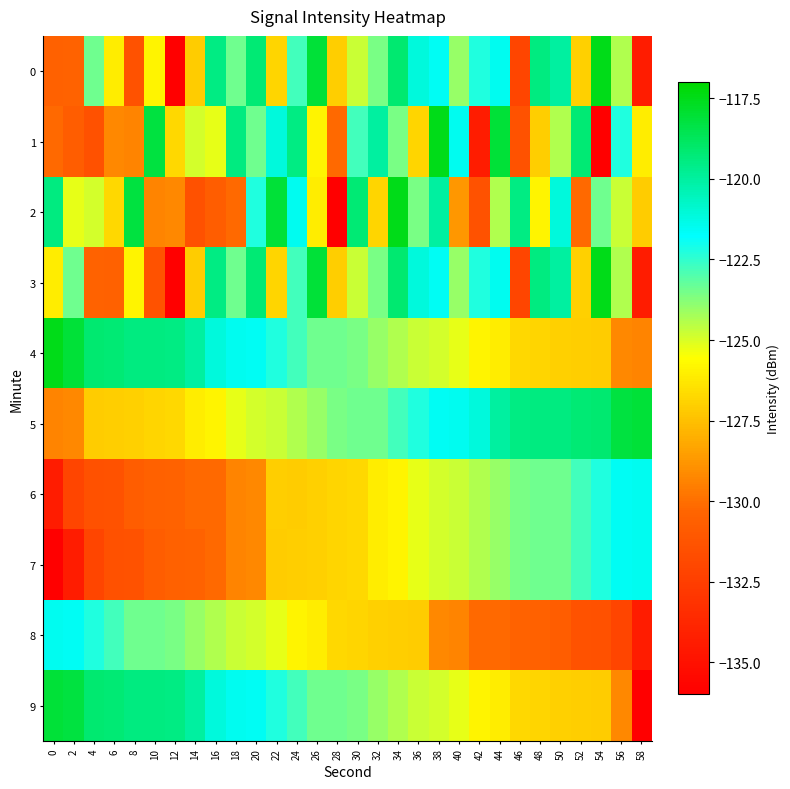

Reading right to left, transcribe all the data shown in this chart.

0: 58=-134.4	56=-124.4	54=-117.4	52=-127.0	50=-120.0	48=-119.4	46=-132.1	44=-121.5	42=-122.3	40=-124.0	38=-121.6	36=-121.1	34=-119.1	32=-123.5	30=-124.8	28=-127.0	26=-118.1	24=-122.7	22=-126.9	20=-119.2	18=-123.4	16=-119.5	14=-127.2	12=-136.1	10=-125.9	8=-131.3	6=-126.1	4=-123.4	2=-130.5	0=-130.5
1: 58=-126.1	56=-122.3	54=-136.1	52=-119.2	50=-124.4	48=-127.0	46=-131.3	44=-118.1	42=-134.4	40=-121.5	38=-117.4	36=-126.9	34=-123.5	32=-120.0	30=-122.7	28=-130.2	26=-125.9	24=-119.5	22=-121.1	20=-123.4	18=-119.4	16=-125.2	14=-124.9	12=-126.7	10=-118.2	8=-129.3	6=-129.2	4=-131.4	2=-130.8	0=-130.2
2: 58=-127.2	56=-124.8	54=-123.4	52=-130.2	50=-121.1	48=-125.9	46=-119.5	44=-124.4	42=-131.3	40=-128.7	38=-120.0	36=-123.5	34=-117.4	32=-126.9	30=-119.2	28=-136.1	26=-126.1	24=-121.5	22=-118.1	20=-122.3	18=-130.2	16=-130.8	14=-131.4	12=-129.2	10=-129.3	8=-118.2	6=-126.7	4=-124.9	2=-125.2	0=-119.4
3: 58=-134.4	56=-124.4	54=-117.4	52=-127.0	50=-120.0	48=-119.4	46=-132.1	44=-121.5	42=-122.3	40=-124.0	38=-121.6	36=-121.1	34=-119.1	32=-123.5	30=-124.8	28=-127.0	26=-118.1	24=-122.7	22=-126.9	20=-119.2	18=-123.4	16=-119.5	14=-127.2	12=-136.1	10=-131.3	8=-125.9	6=-130.5	4=-130.5	2=-123.4	0=-126.1
4: 58=-129.3	56=-129.2	54=-127.2	52=-127.0	50=-127.0	48=-126.9	46=-126.7	44=-126.1	42=-125.9	40=-125.2	38=-124.9	36=-124.8	34=-124.4	32=-124.0	30=-123.5	28=-123.4	26=-123.4	24=-122.7	22=-122.3	20=-121.6	18=-121.5	16=-121.1	14=-120.0	12=-119.5	10=-119.4	8=-119.4	6=-119.2	4=-119.1	2=-118.1	0=-117.4
5: 58=-118.1	56=-118.2	54=-119.1	52=-119.2	50=-119.4	48=-119.4	46=-119.5	44=-120.0	42=-121.1	40=-121.5	38=-121.6	36=-122.3	34=-122.7	32=-123.4	30=-123.4	28=-123.5	26=-124.0	24=-124.4	22=-124.8	20=-124.9	18=-125.2	16=-125.9	14=-126.1	12=-126.7	10=-126.9	8=-127.0	6=-127.0	4=-127.2	2=-129.2	0=-129.3
6: 58=-121.5	56=-121.6	54=-122.3	52=-122.7	50=-123.4	48=-123.4	46=-123.5	44=-124.0	42=-124.4	40=-124.8	38=-124.9	36=-125.2	34=-125.9	32=-126.1	30=-126.7	28=-126.9	26=-127.0	24=-127.2	22=-127.0	20=-129.2	18=-129.3	16=-130.2	14=-130.2	12=-130.5	10=-130.5	8=-130.8	6=-131.3	4=-131.4	2=-132.1	0=-134.4
7: 58=-121.5	56=-121.6	54=-122.3	52=-122.7	50=-123.4	48=-123.4	46=-123.5	44=-124.0	42=-124.4	40=-124.8	38=-124.9	36=-125.2	34=-125.9	32=-126.1	30=-126.7	28=-126.9	26=-127.0	24=-127.0	22=-127.2	20=-129.2	18=-129.3	16=-130.2	14=-130.5	12=-130.5	10=-130.8	8=-131.3	6=-131.4	4=-132.1	2=-134.4	0=-136.1
8: 58=-134.4	56=-132.1	54=-131.4	52=-131.3	50=-130.8	48=-130.5	46=-130.5	44=-130.2	42=-130.2	40=-129.3	38=-129.2	36=-127.2	34=-127.0	32=-127.0	30=-126.9	28=-126.7	26=-126.1	24=-125.9	22=-125.2	20=-124.9	18=-124.8	16=-124.4	14=-124.0	12=-123.5	10=-123.4	8=-123.4	6=-122.7	4=-122.3	2=-121.6	0=-121.5
9: 58=-136.1	56=-129.2	54=-127.2	52=-127.0	50=-127.0	48=-126.9	46=-126.7	44=-126.1	42=-125.9	40=-125.2	38=-124.9	36=-124.8	34=-124.4	32=-124.0	30=-123.5	28=-123.4	26=-123.4	24=-122.7	22=-122.3	20=-121.6	18=-121.5	16=-121.1	14=-120.0	12=-119.5	10=-119.4	8=-119.4	6=-119.2	4=-119.1	2=-118.2	0=-118.1